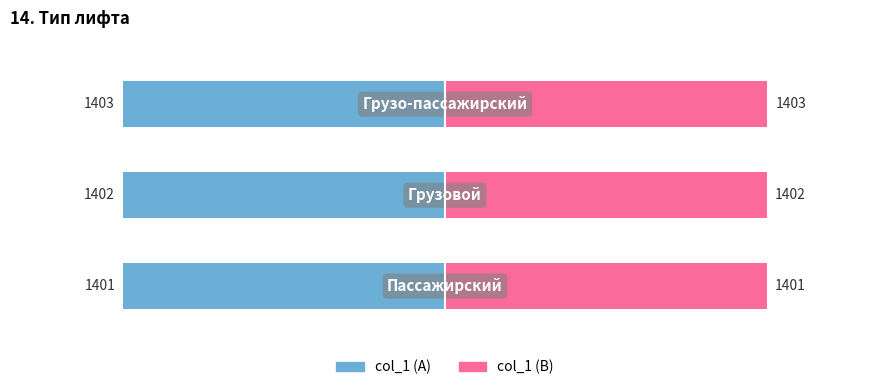

What is the value of the col_1 (right) bar at the 1st from the left?

4.0